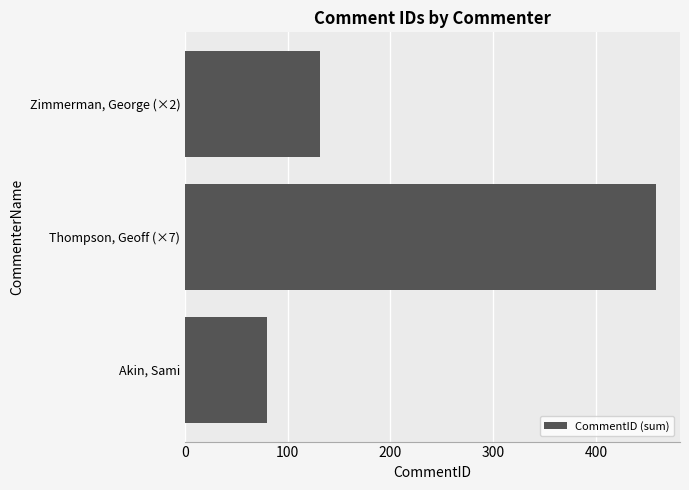

Rank the categories by value from lowest to highest.

Akin, Sami, Zimmerman, George (×2), Thompson, Geoff (×7)